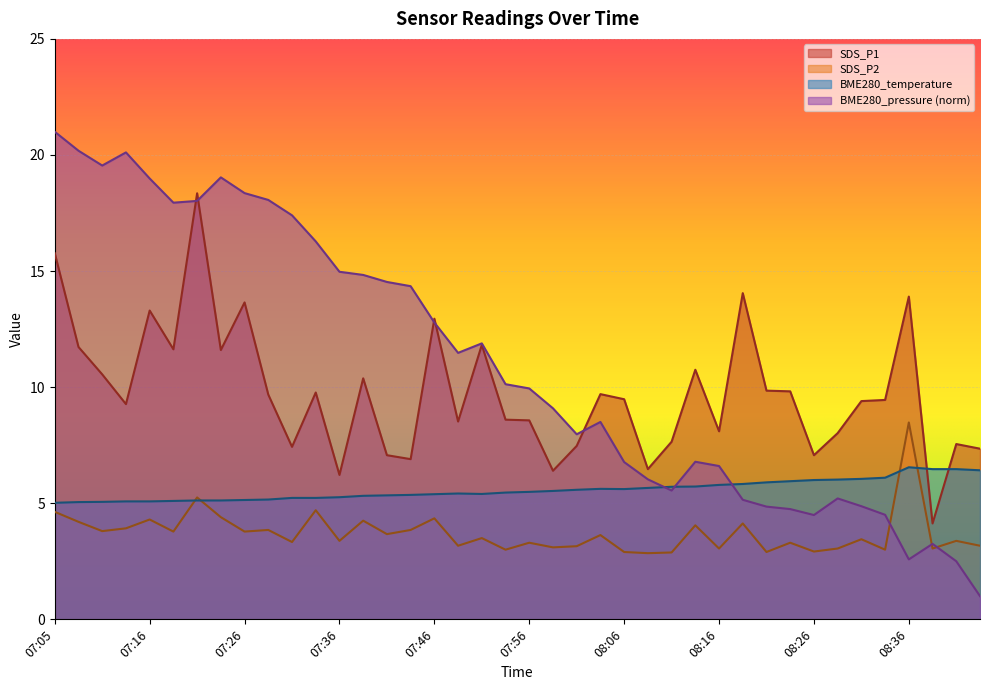

The SDS_P2 series shows 3.7 at 08:09. True or false?

False